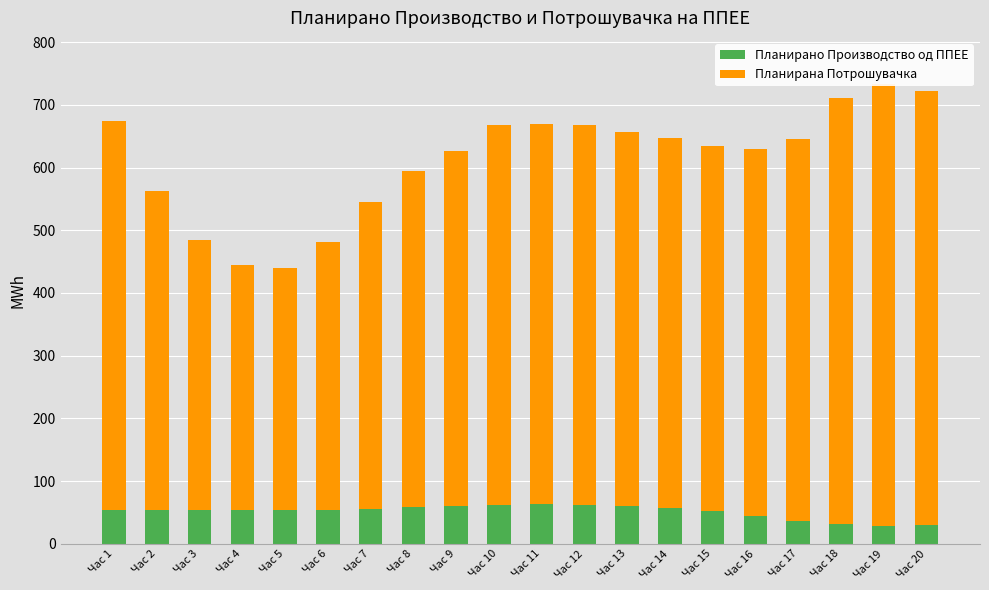

Between Час 1 and Час 4, which series saw the biggest shift?

Планирана Потрошувачка